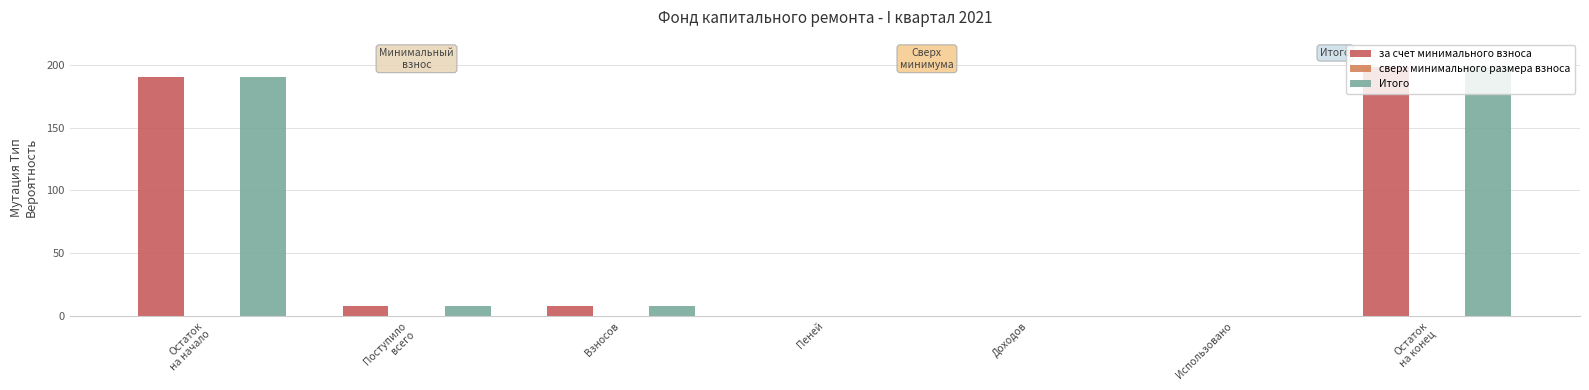

The value of Итого at Взносов is 7.9. True or false?

True